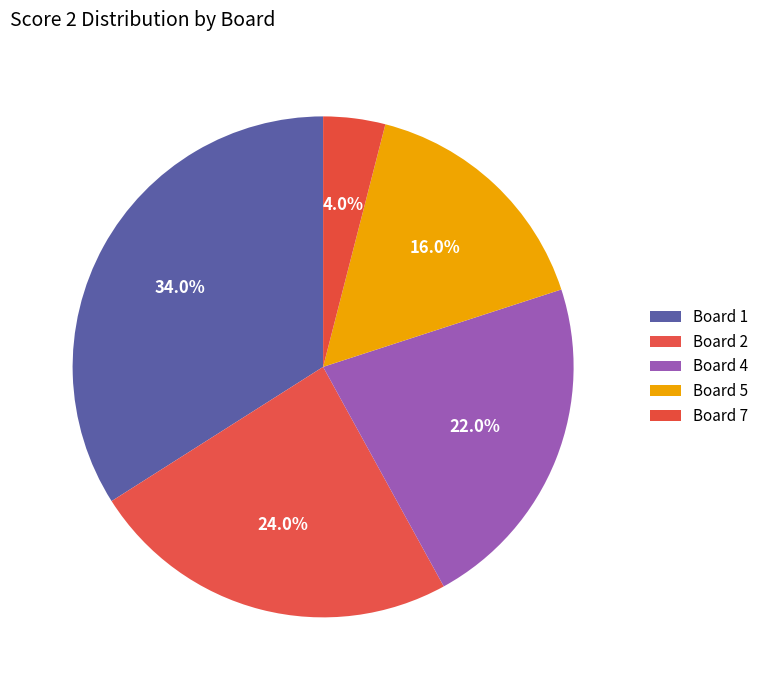

What is the ratio of the value at Board 7 to the value at Board 2?

0.2